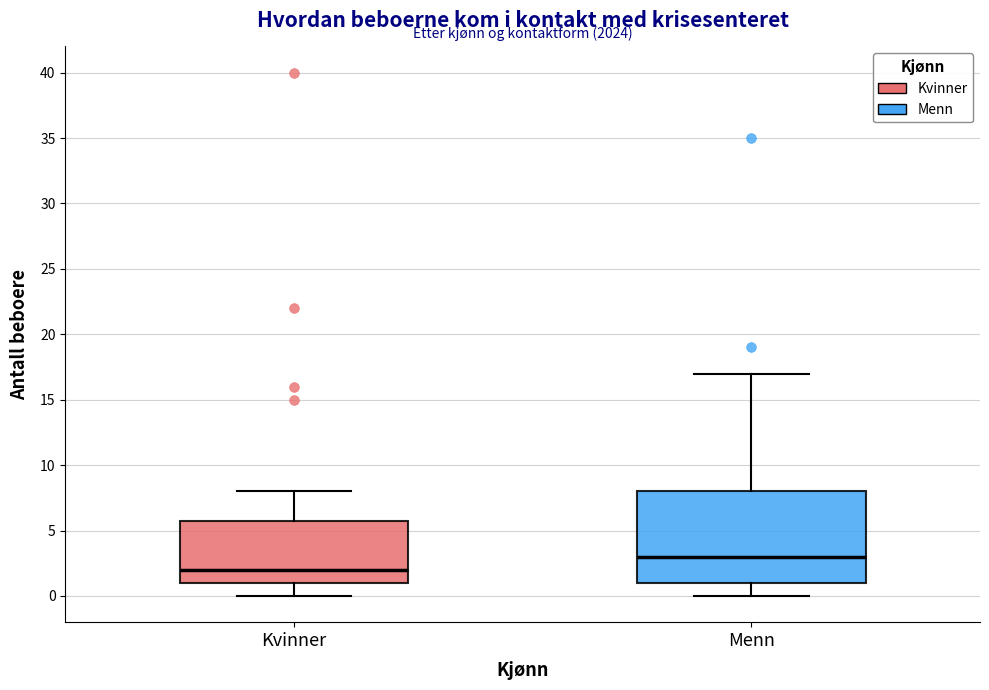

Reading left to right, transcribe this box plot: for each box, give where its median line is, the range the box spans, and where its two whiskers end, as read against the y-axis. The values are not printed on the chart, so give them approximately, as read against the axis.

Kvinner: median 2, box 1 to 6, whiskers 0 to 8
Menn: median 3, box 1 to 8, whiskers 0 to 17